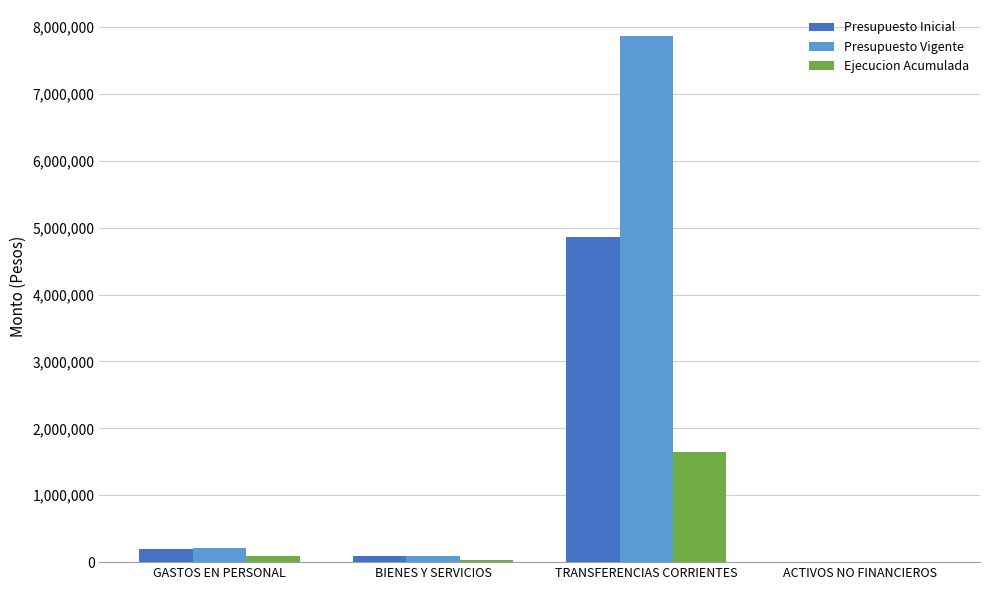

Where is Presupuesto Vigente nearest to the value 3932016?

GASTOS EN PERSONAL